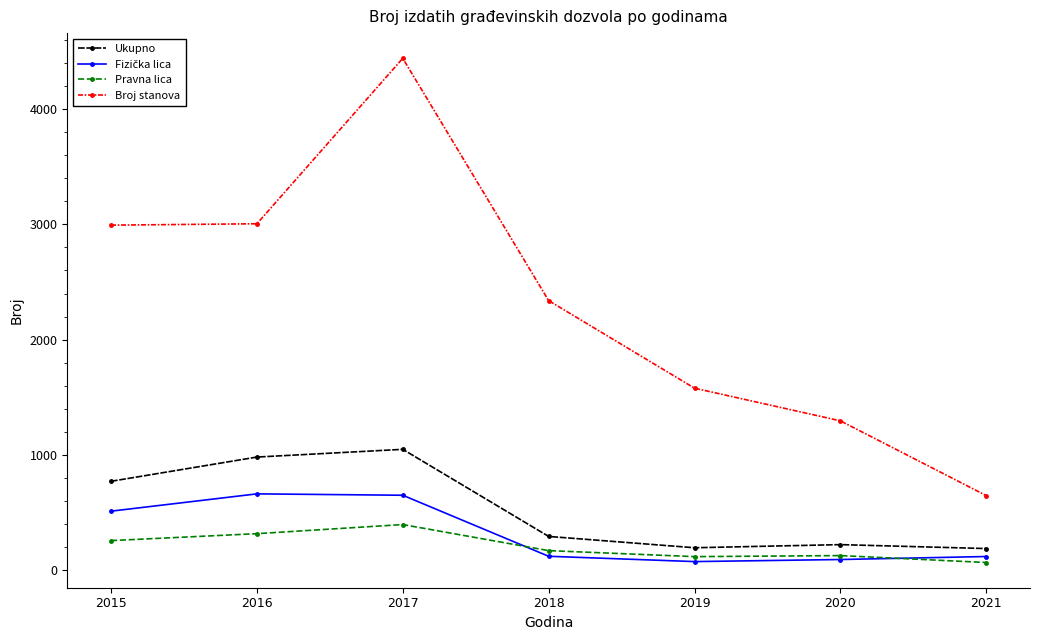

What is the value of the Ukupno point at the 7th from the left?

190